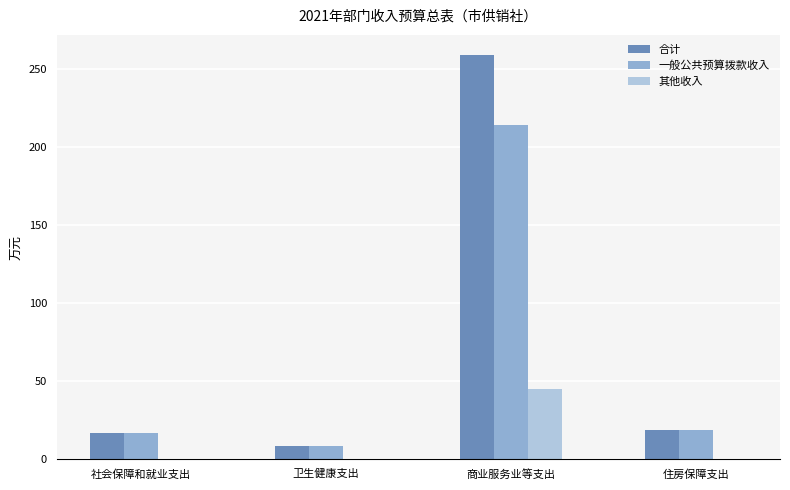

The value of 其他收入 at 社会保障和就业支出 is 0.0. True or false?

True